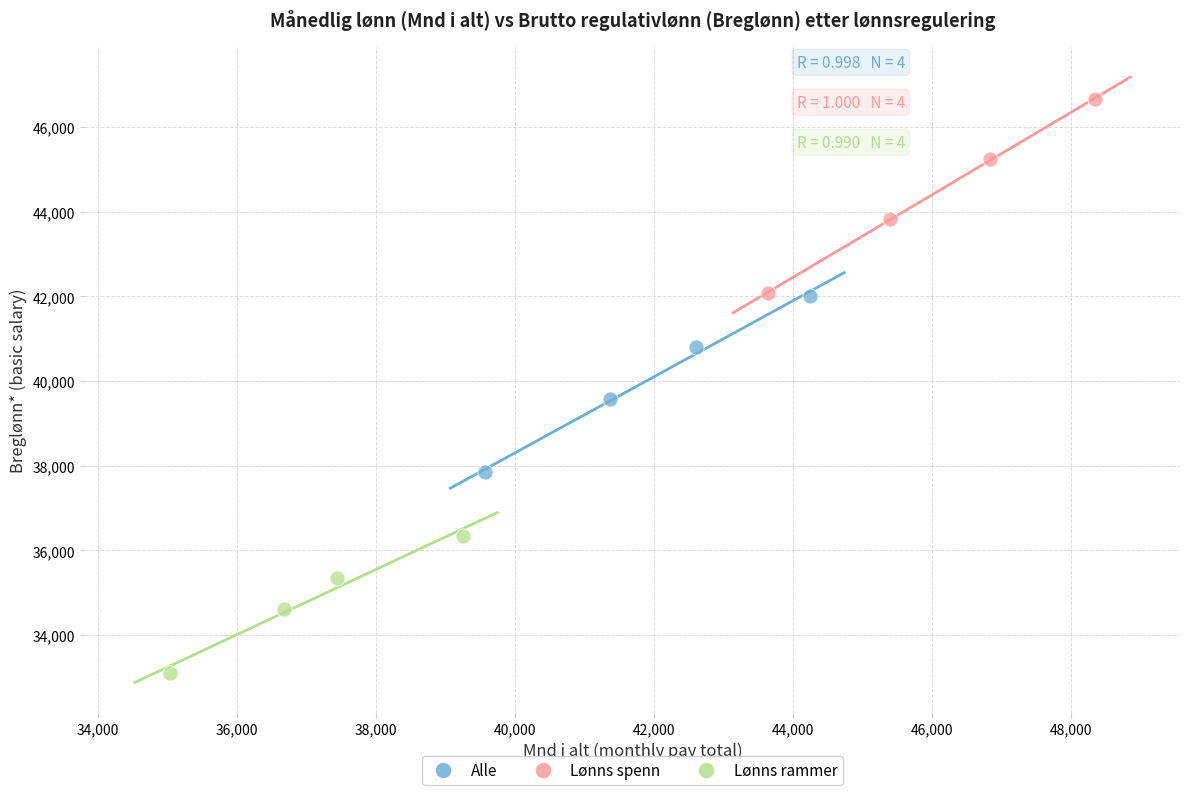

Which series reaches the minimum Y coordinate?

Lønns rammer